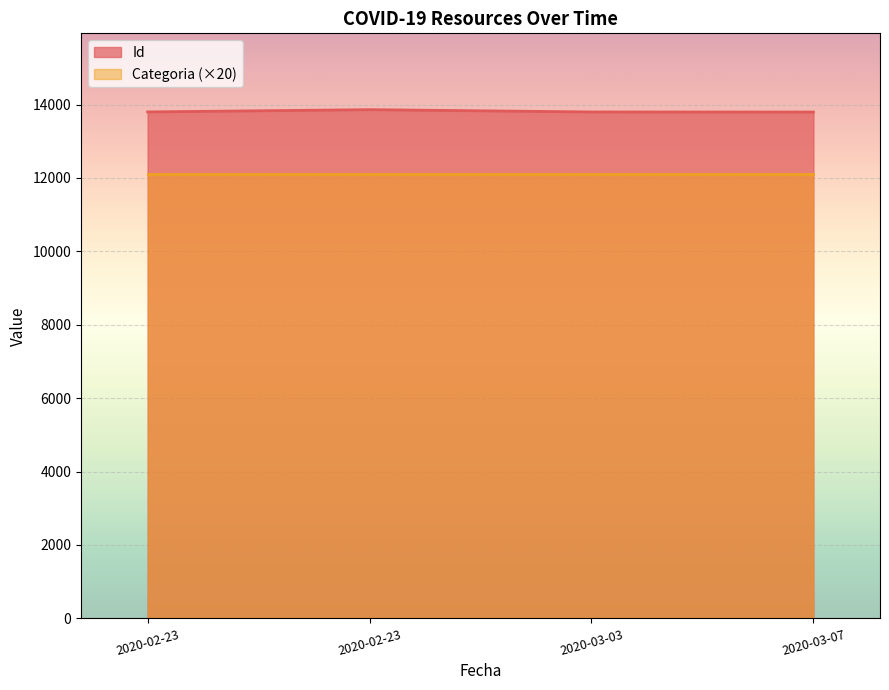

What is the difference between the maximum and minimum values in the Id series?

65